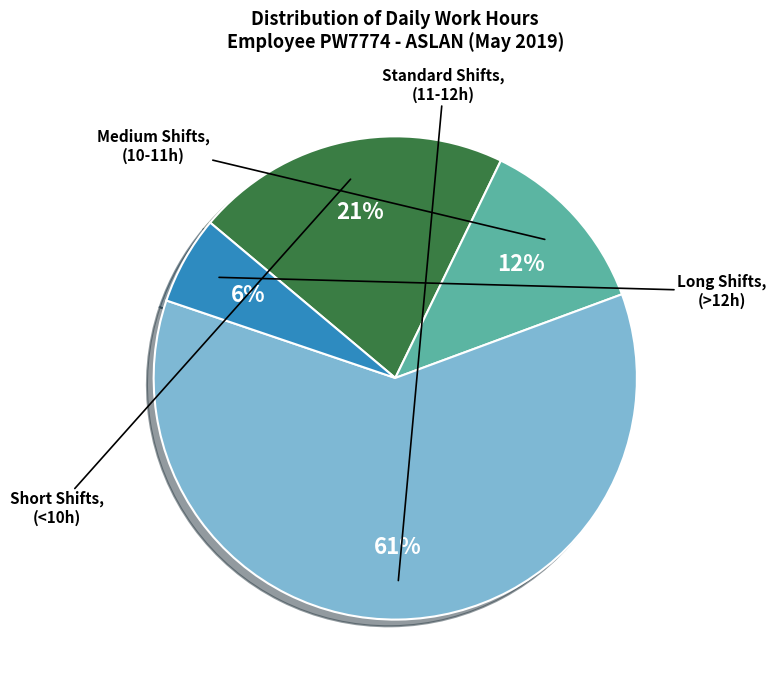

To the nearest percent, what is the difference between the largest and smallest slice percentages?

55%